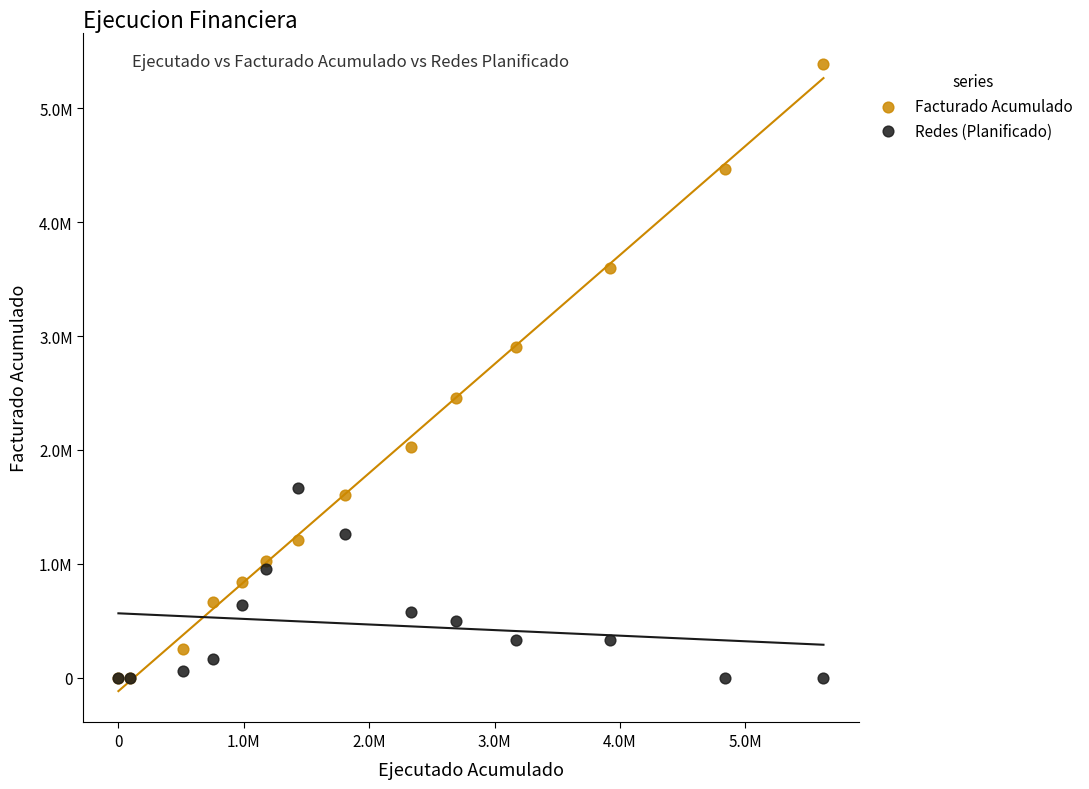

Which series contains the highest Y value?

Facturado Acumulado